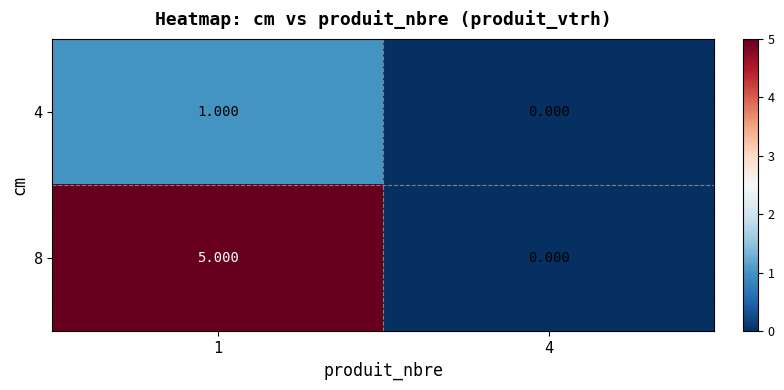

Reading left to right, what are all the values shown in this chart?

4: 1=1	4=0
8: 1=5	4=0